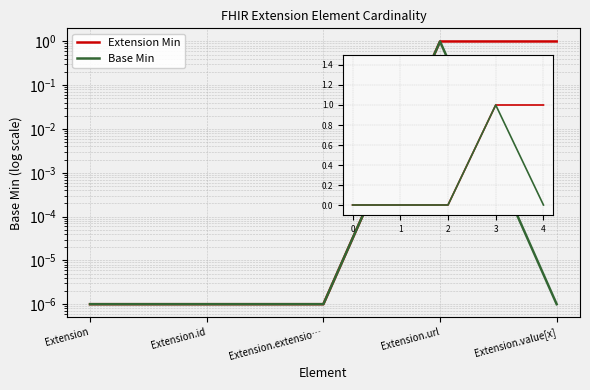

What is the difference between the Extension Min values at 1 and 4?

1